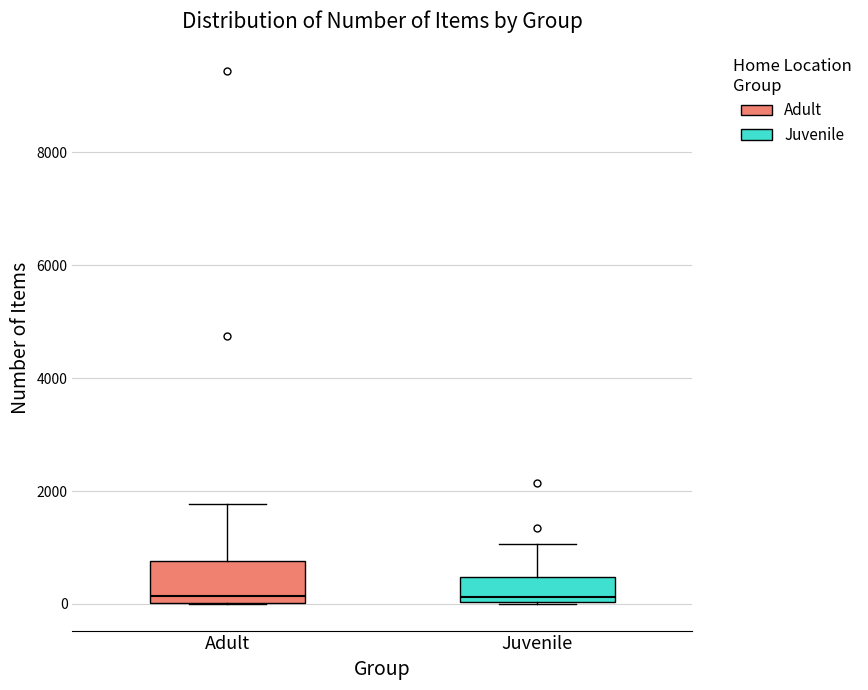

Reading left to right, read every box against the y-axis: the position of its median line, the range the box covers, and the ends of its whiskers. The values are not printed on the chart, so give them approximately, as read against the axis.

Adult: median 200, box 0 to 800, whiskers 0 to 1800
Juvenile: median 200, box 0 to 400, whiskers 0 to 1000